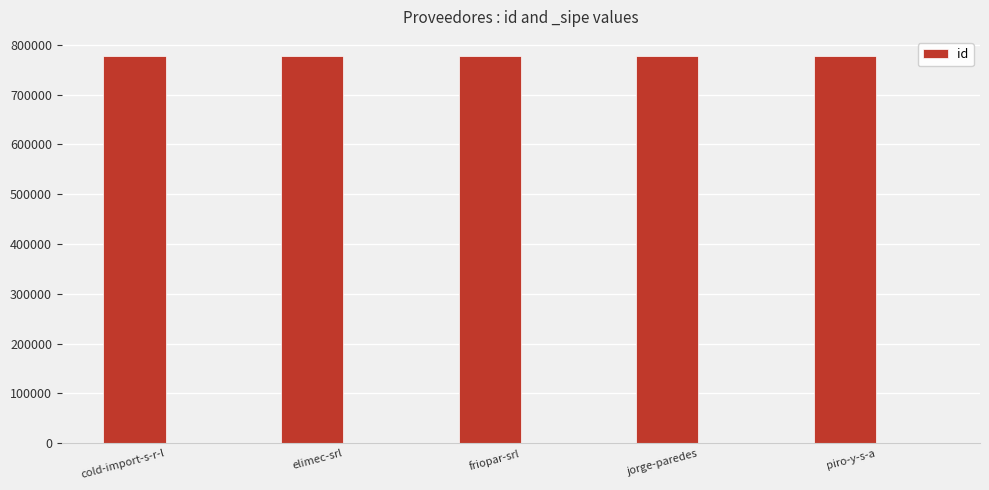

Approximately how many times larger is the value at elimec-srl compared to piro-y-s-a?

1.0